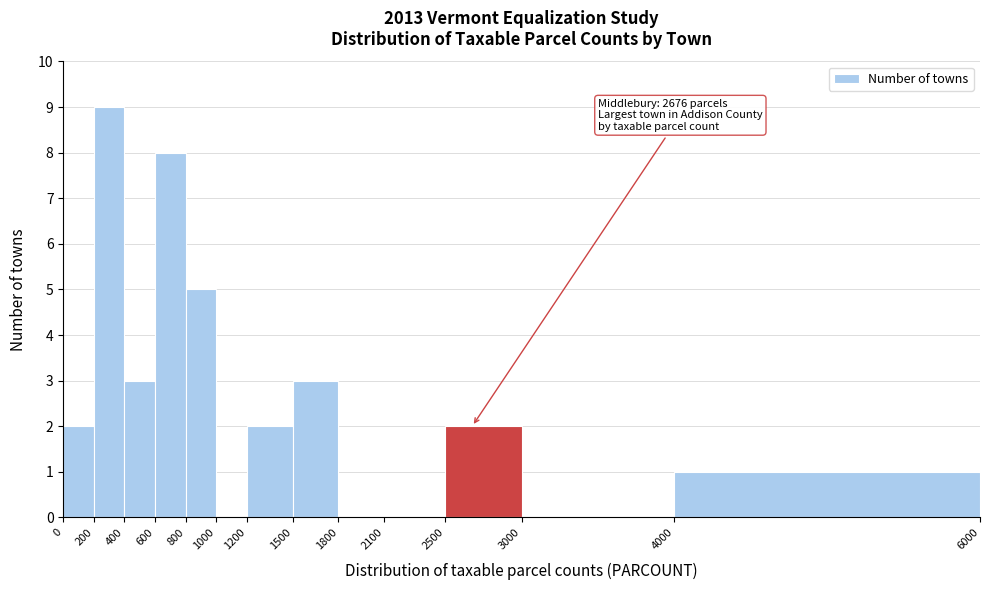

Over which range of the x-axis is the bar tallest?

200 to 400